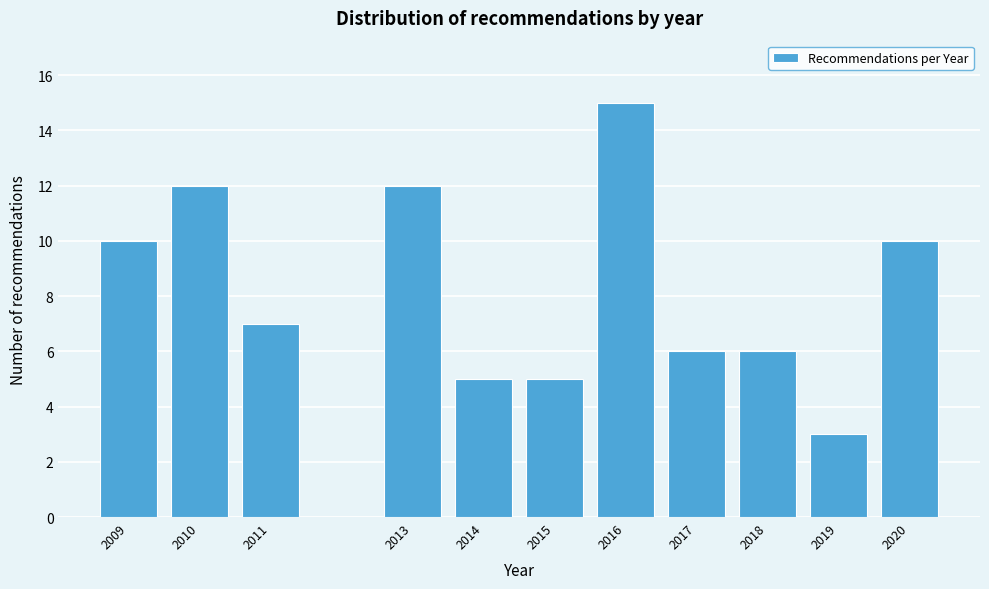

What is the height of the bar covering 2010.5 to 2011.5 on the x-axis? The values are not printed on the chart, so give them approximately, as read against the axis.

7